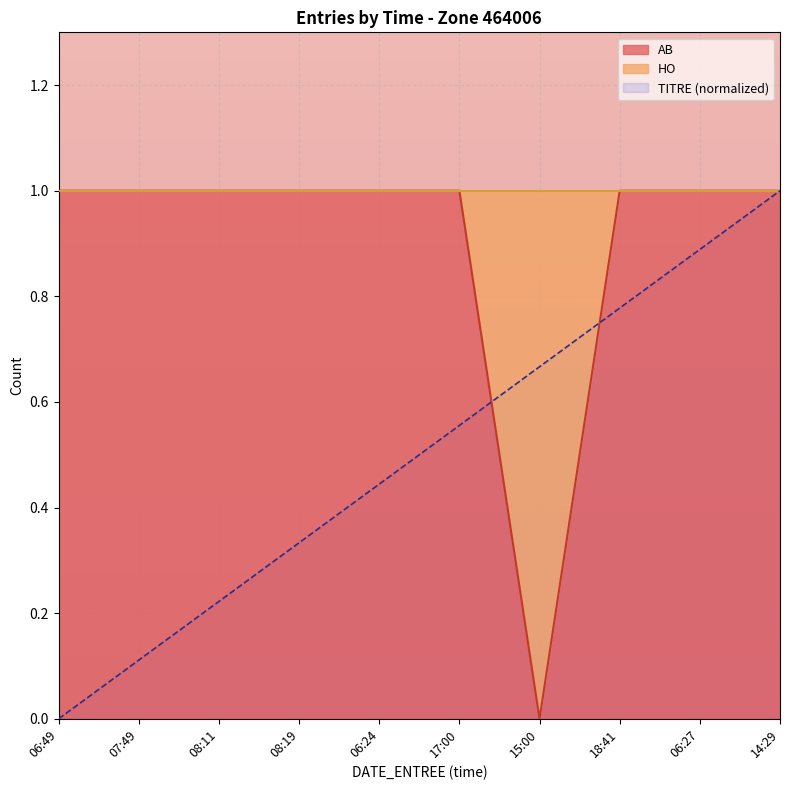

True or false: TITRE has more than 0 interior local peaks.

False